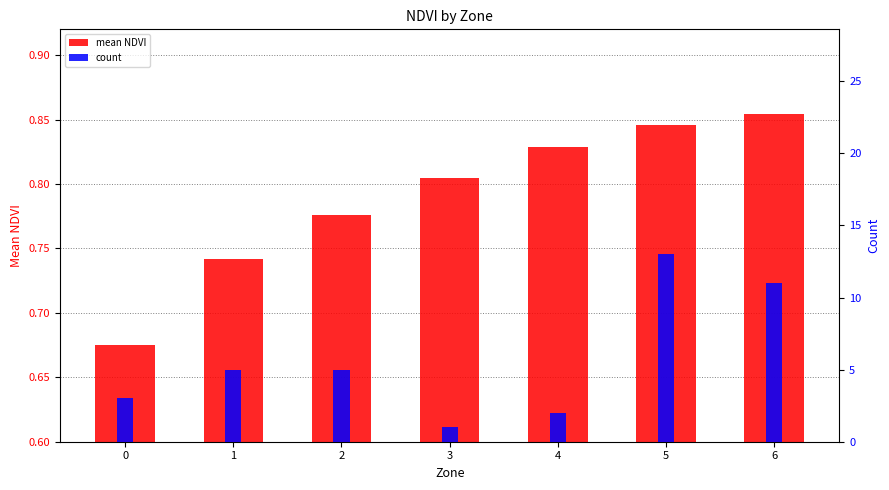

The count series shows 2.8 at 4. True or false?

False